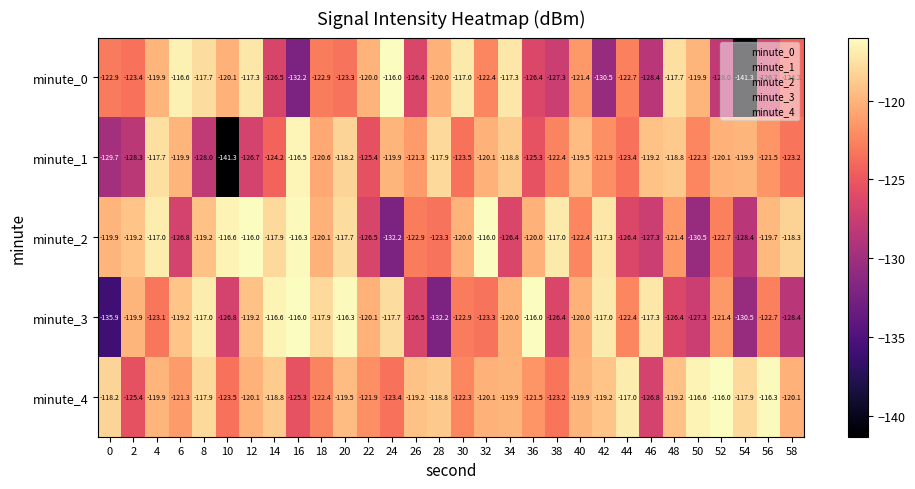

What is the difference between the highest and lowest values at 2?

9.1